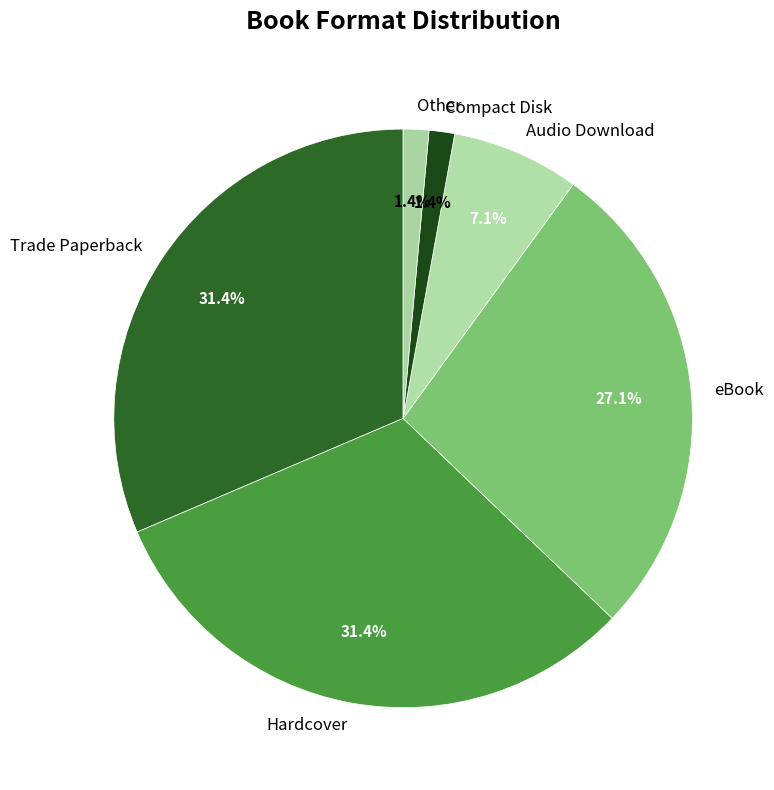

Does any single category account for the majority?

No